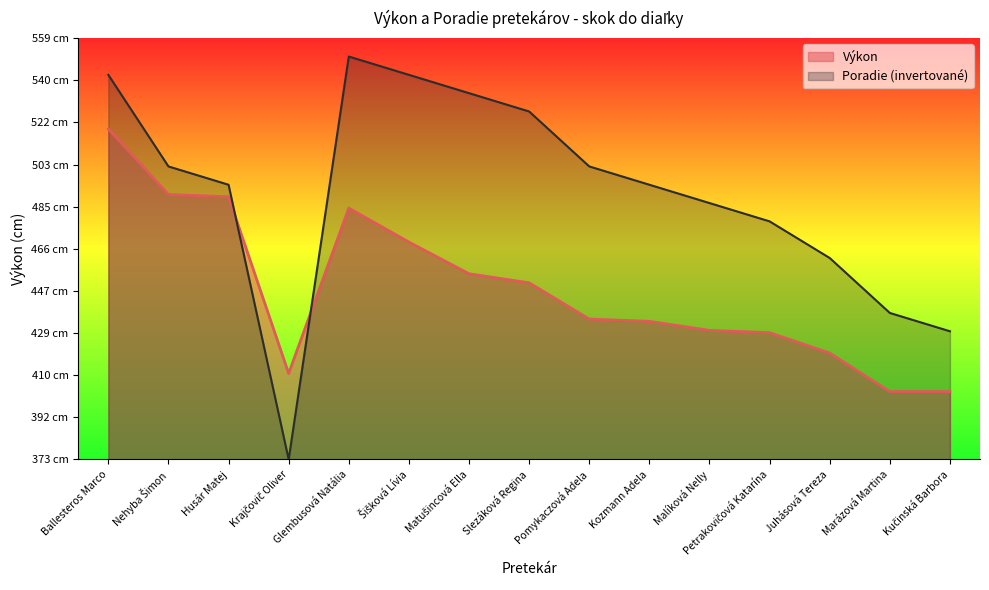

Reading left to right, extract all data points from this chart.

Výkon: 519.0	490.0	489.0	411.0	484.0	469.0	455.0	451.0	435.0	434.0	430.0	429.0	420.0	403.0	403.0
Poradie: 542.8	502.4	494.3	373.0	550.9	542.8	534.7	526.7	502.4	494.3	486.2	478.1	462.0	437.7	429.6